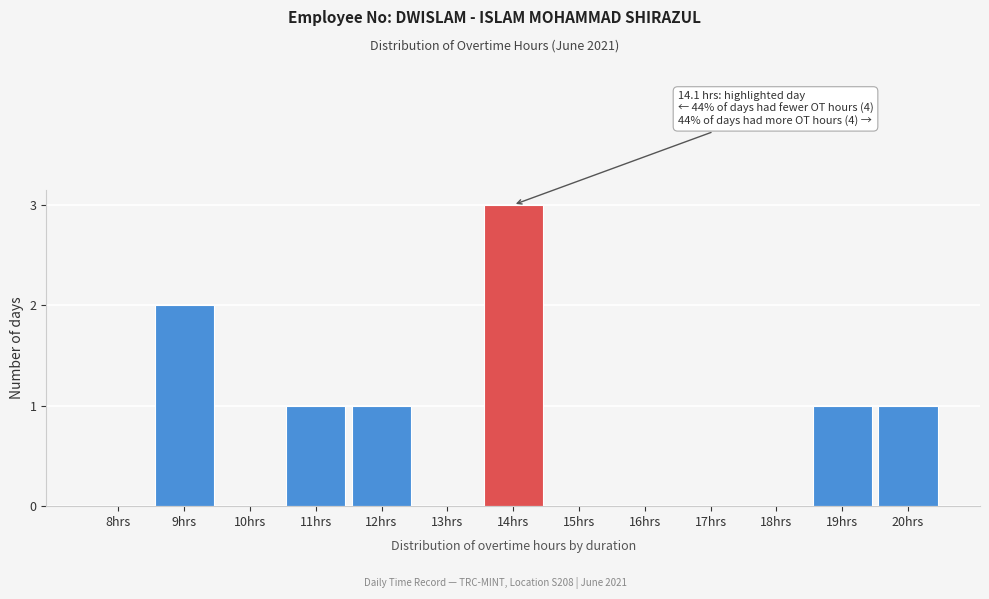

Reading left to right, list all the values displayed in this chart.

8hrs=0	9hrs=2	10hrs=0	11hrs=1	12hrs=1	13hrs=0	14hrs=3	15hrs=0	16hrs=0	17hrs=0	18hrs=0	19hrs=1	20hrs=1